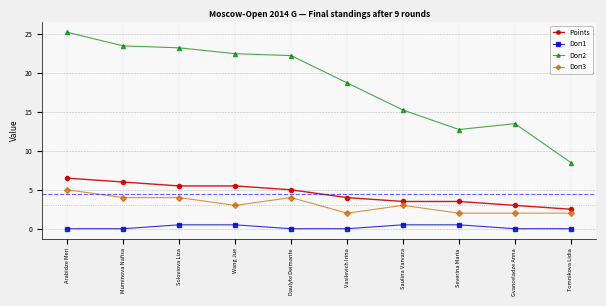

True or false: Doп3 and Points intersect in this chart.

False